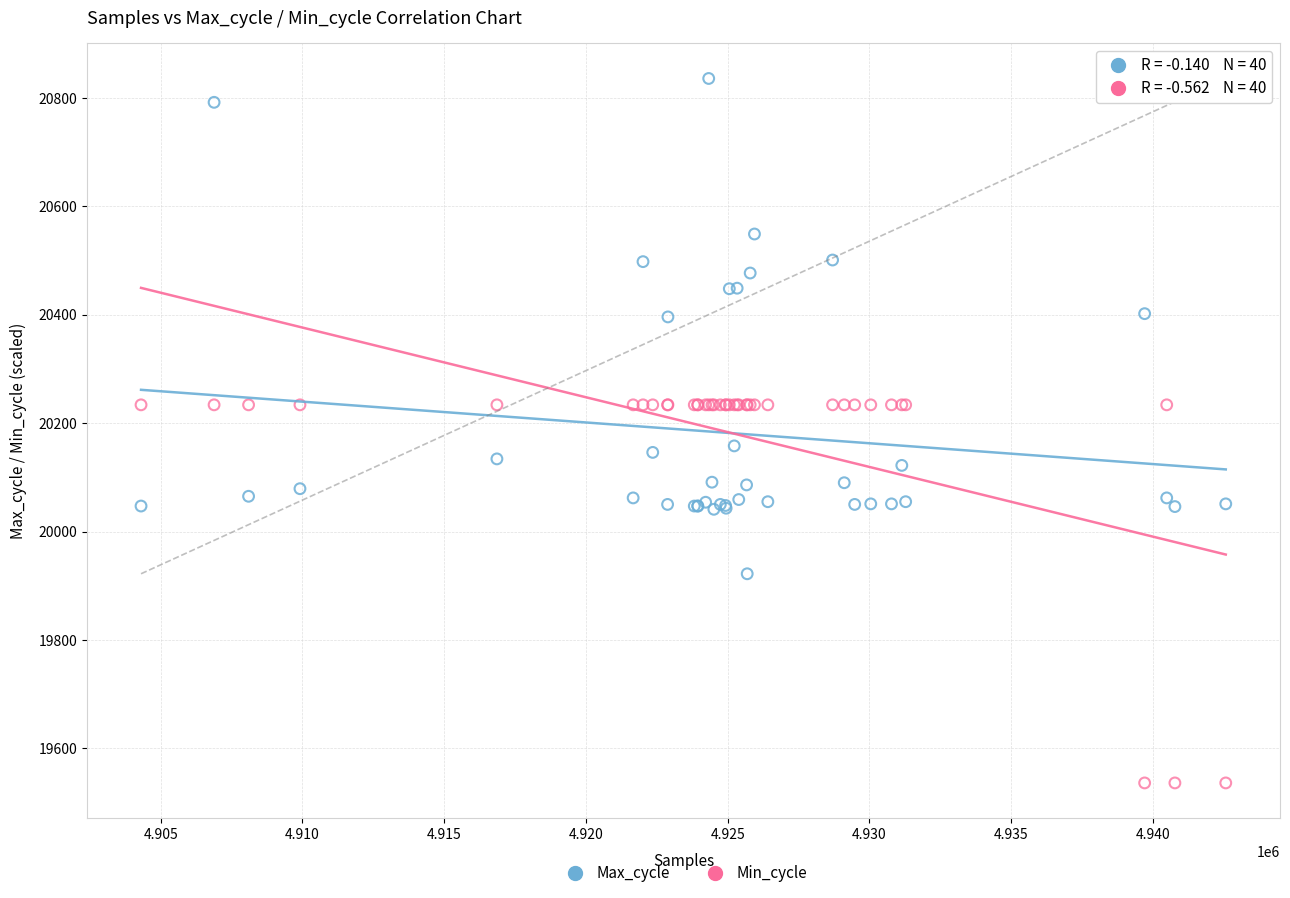

Which series has the largest Y range (max minus min)?

Max_cycle